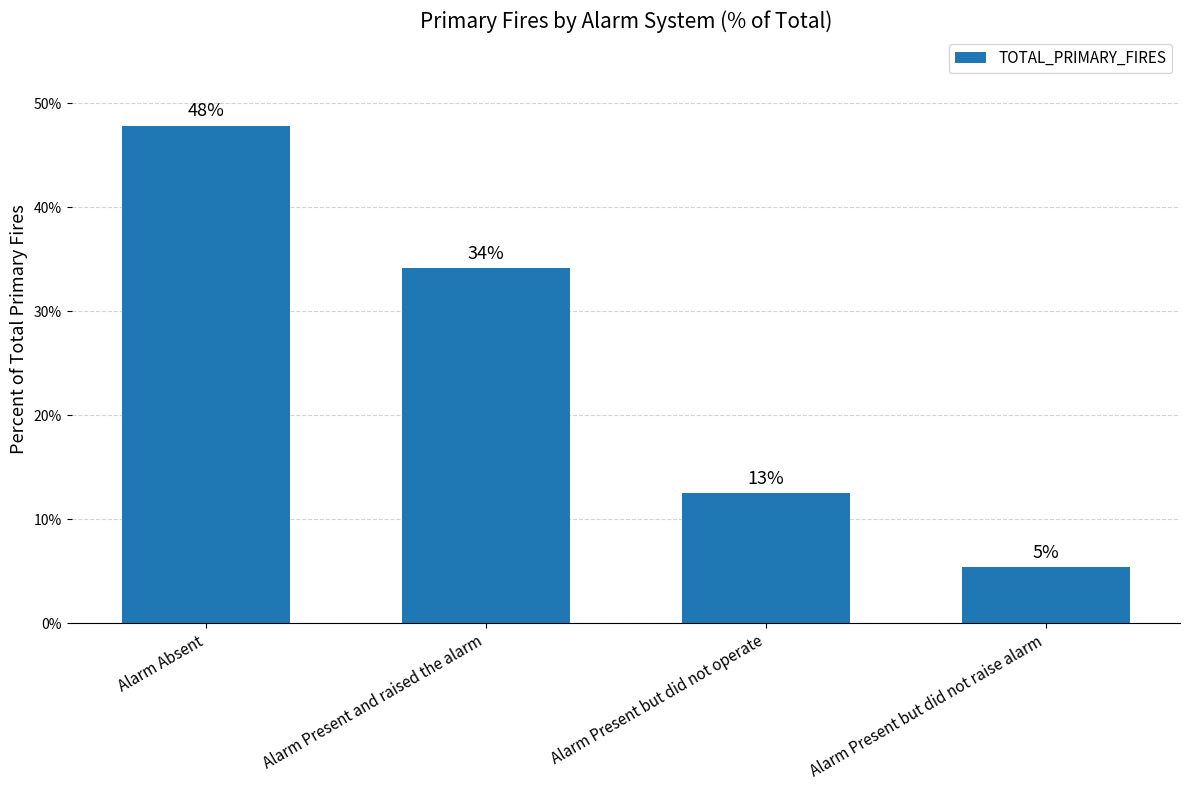

Which label corresponds to the largest value in the chart?

Alarm Absent